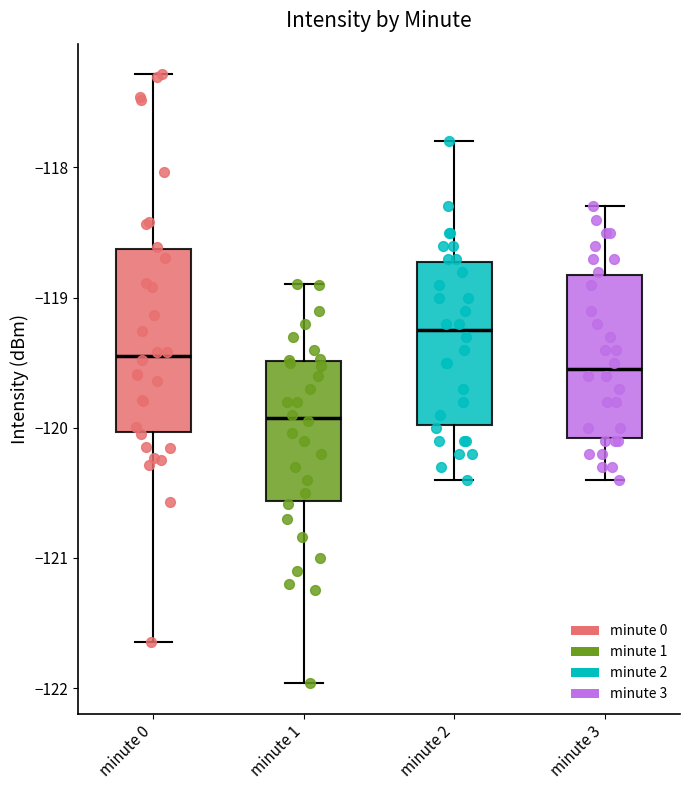

Reading left to right, read every box against the y-axis: the position of its median line, the range the box covers, and the ends of its whiskers. The values are not printed on the chart, so give them approximately, as read against the axis.

minute 0: median -119.4, box -120.0 to -118.6, whiskers -121.6 to -117.3
minute 1: median -119.9, box -120.6 to -119.5, whiskers -122.0 to -118.9
minute 2: median -119.2, box -120.0 to -118.7, whiskers -120.4 to -117.8
minute 3: median -119.5, box -120.1 to -118.8, whiskers -120.4 to -118.3